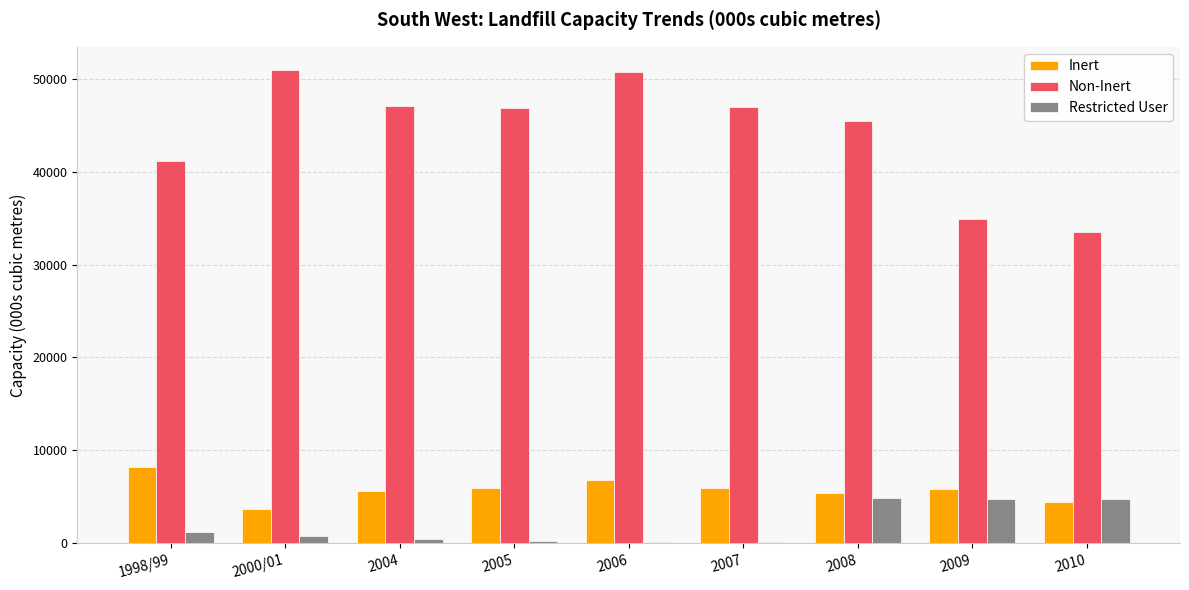

Which series changed the most between 2009 and 2010?

Non-Inert